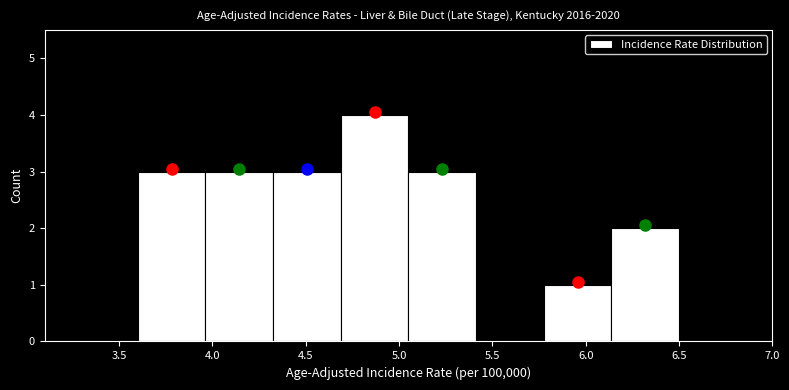

How tall is the bar that spans 3.95 to 4.35 on the x-axis? Neither the bar edges nor the heights are printed on the chart, so give them approximately, as read against the axes.

3